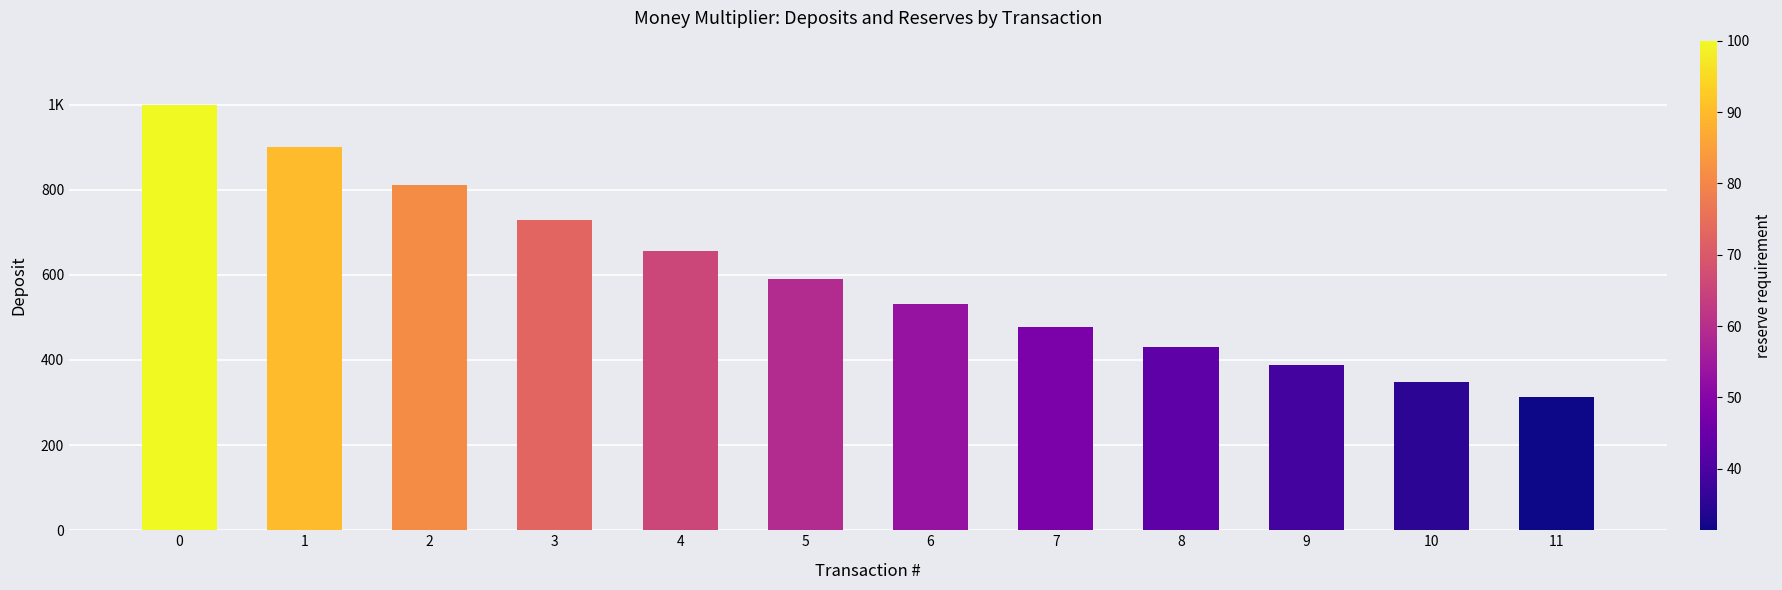

Approximately how many times larger is the value at 6 compared to 3?

0.7